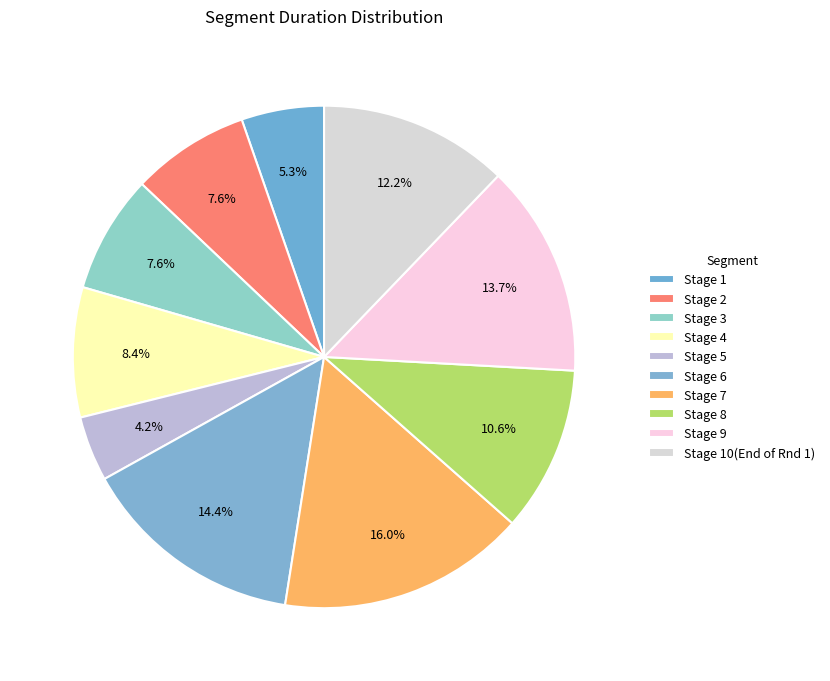

Between Stage 2 and Stage 6, which is larger?

Stage 6